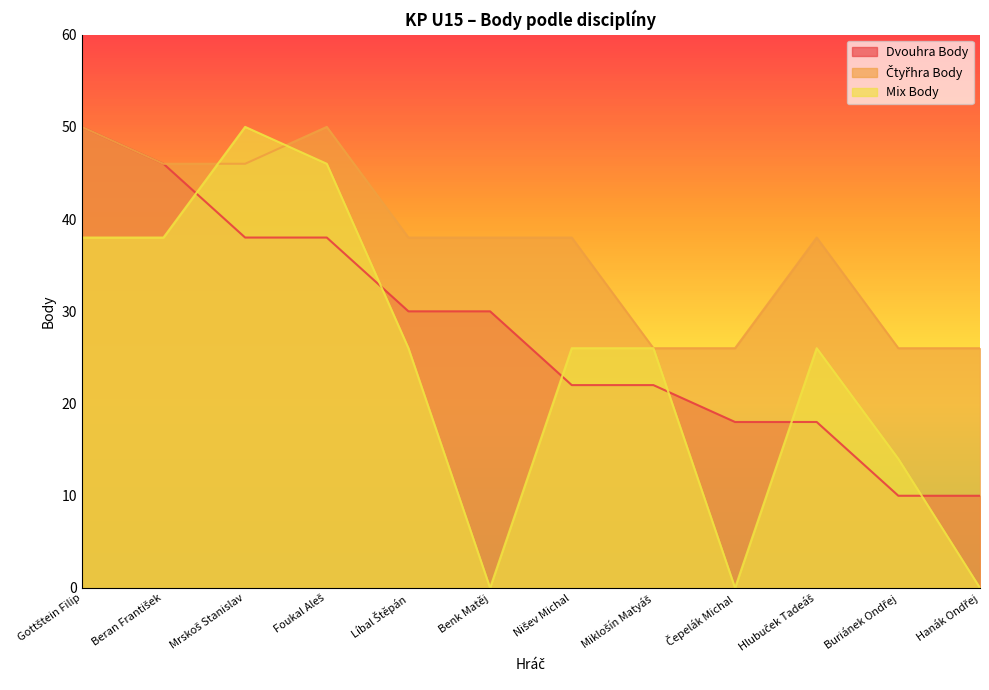

What is the lowest value of the Čtyřhra Body series?

26